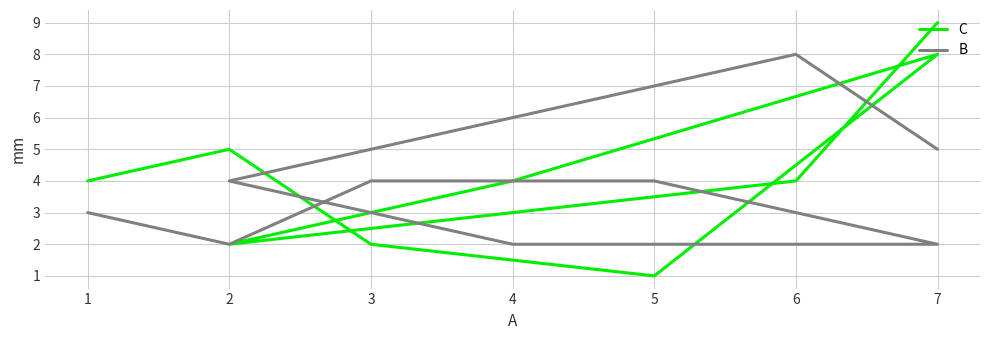

What is the sum of all B values?

37